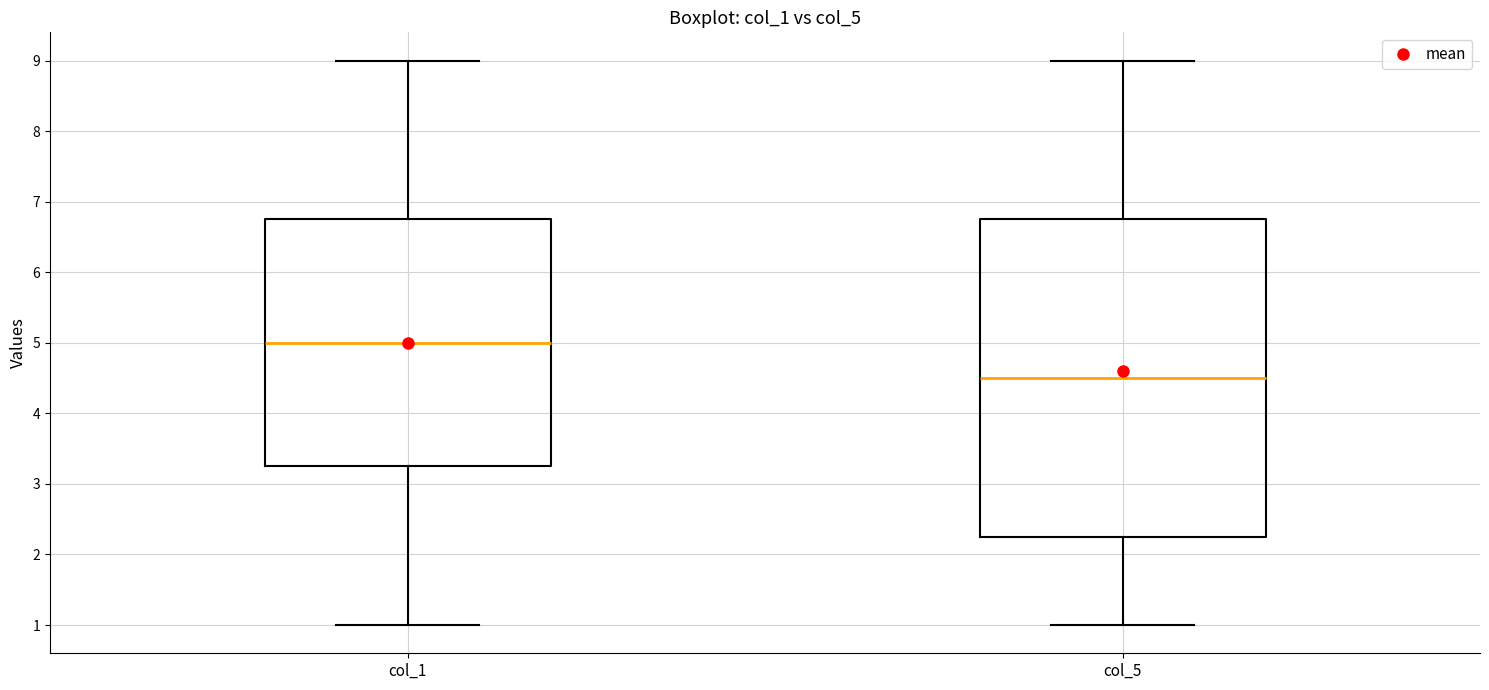

Where does the lower whisker of the box for col_5 end on the y-axis? The values are not printed on the chart, so give them approximately, as read against the axis.

1.0